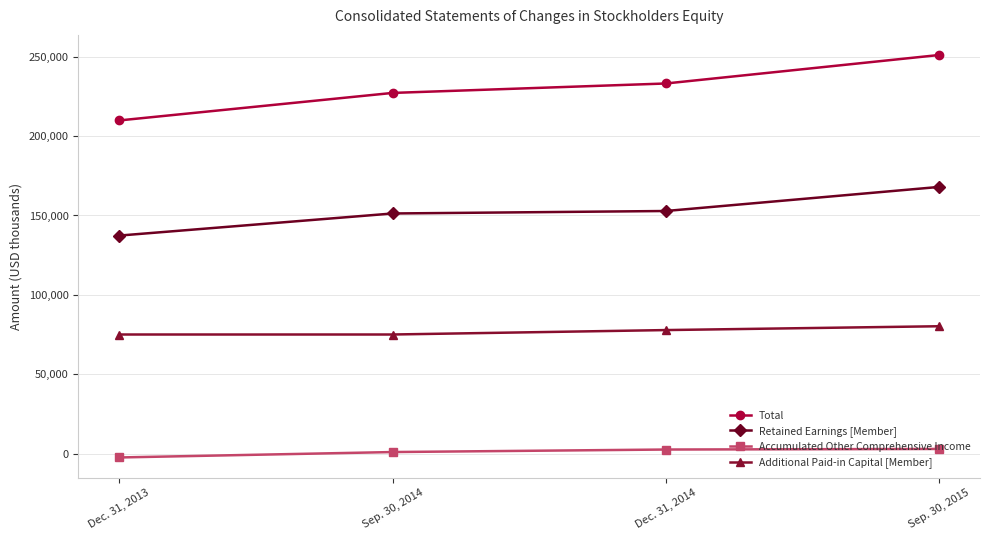

What are all the series names shown in the legend?

Total, Retained Earnings [Member], Accumulated Other Comprehensive Income, Additional Paid-in Capital [Member]